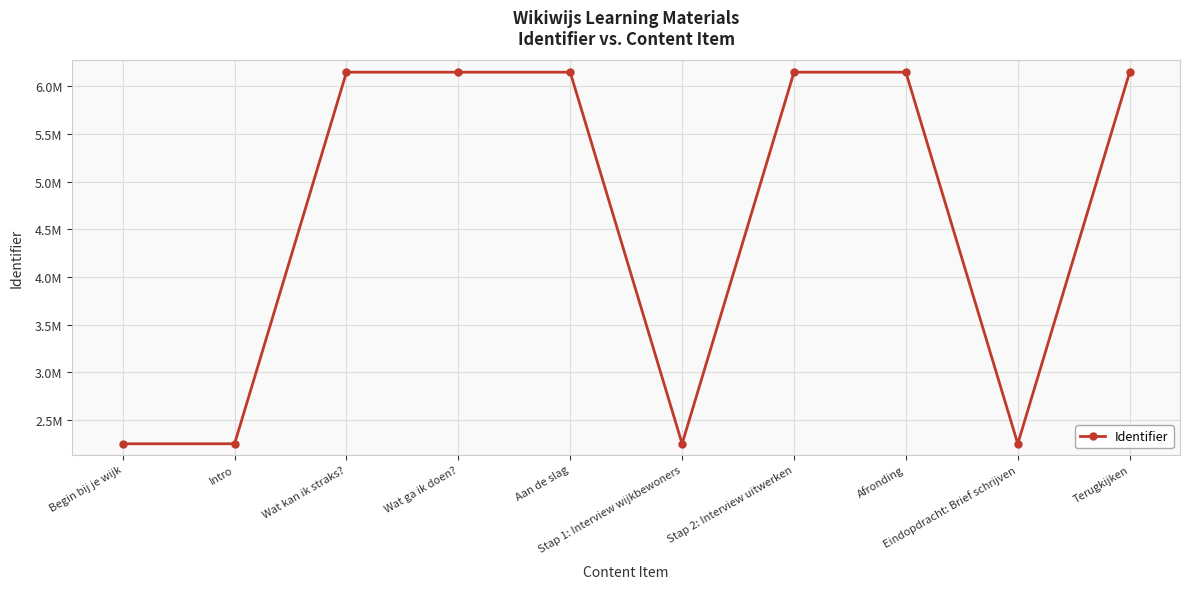

At which category does the data reach its first local peak?

Aan de slag